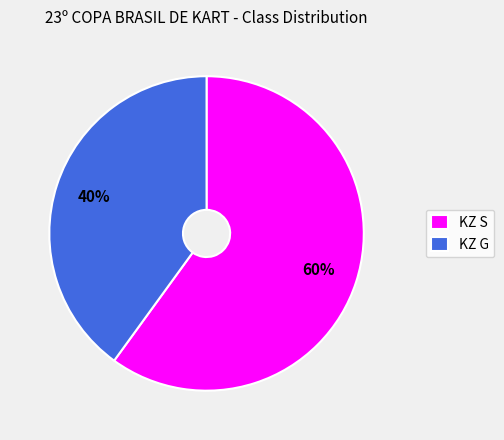

To the nearest percent, what is the difference between the largest and smallest slice percentages?

20%